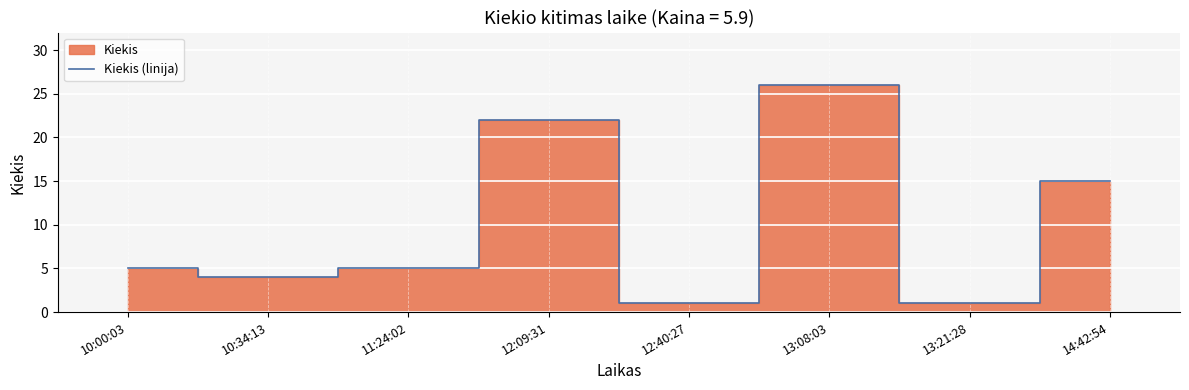

What is the greatest value displayed?

26